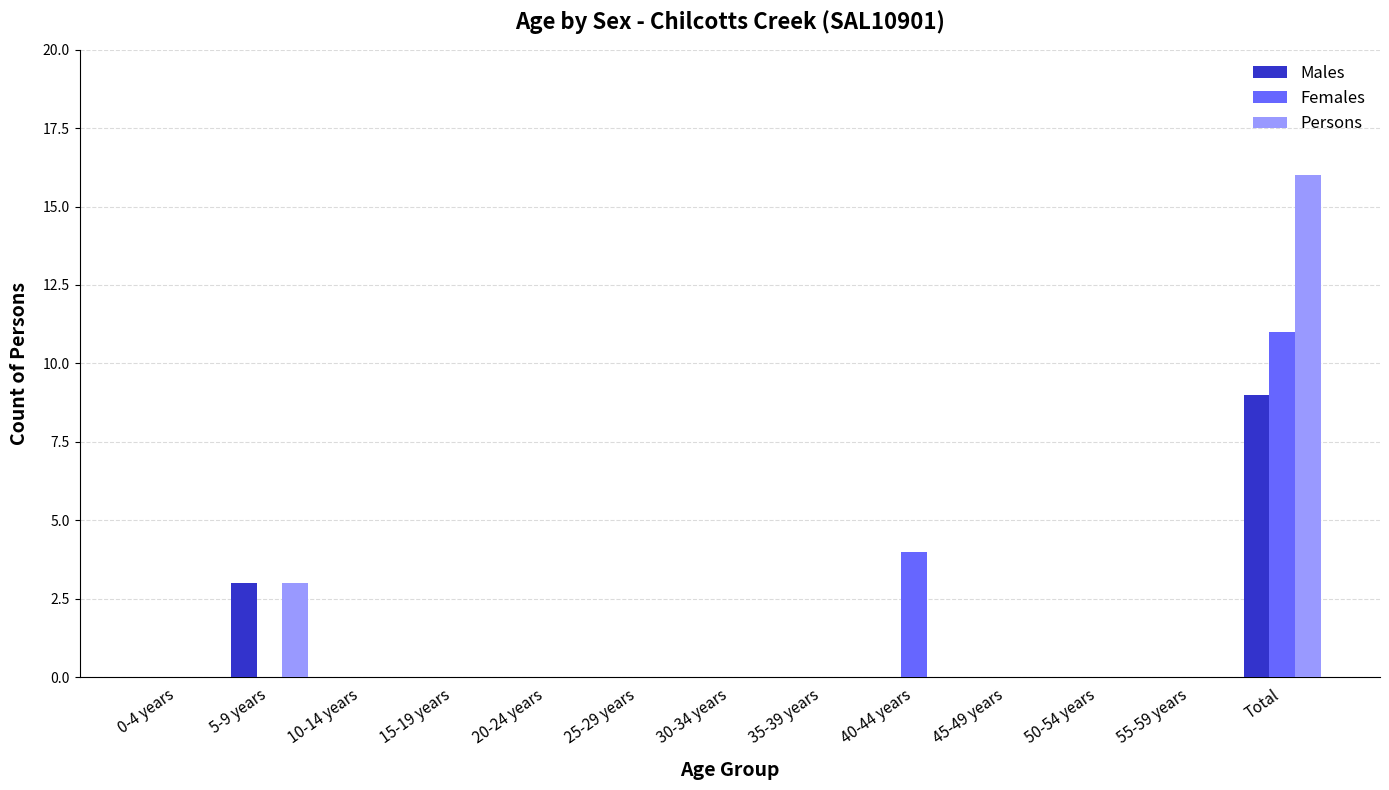

Where is Persons nearest to the value 8?

5-9 years